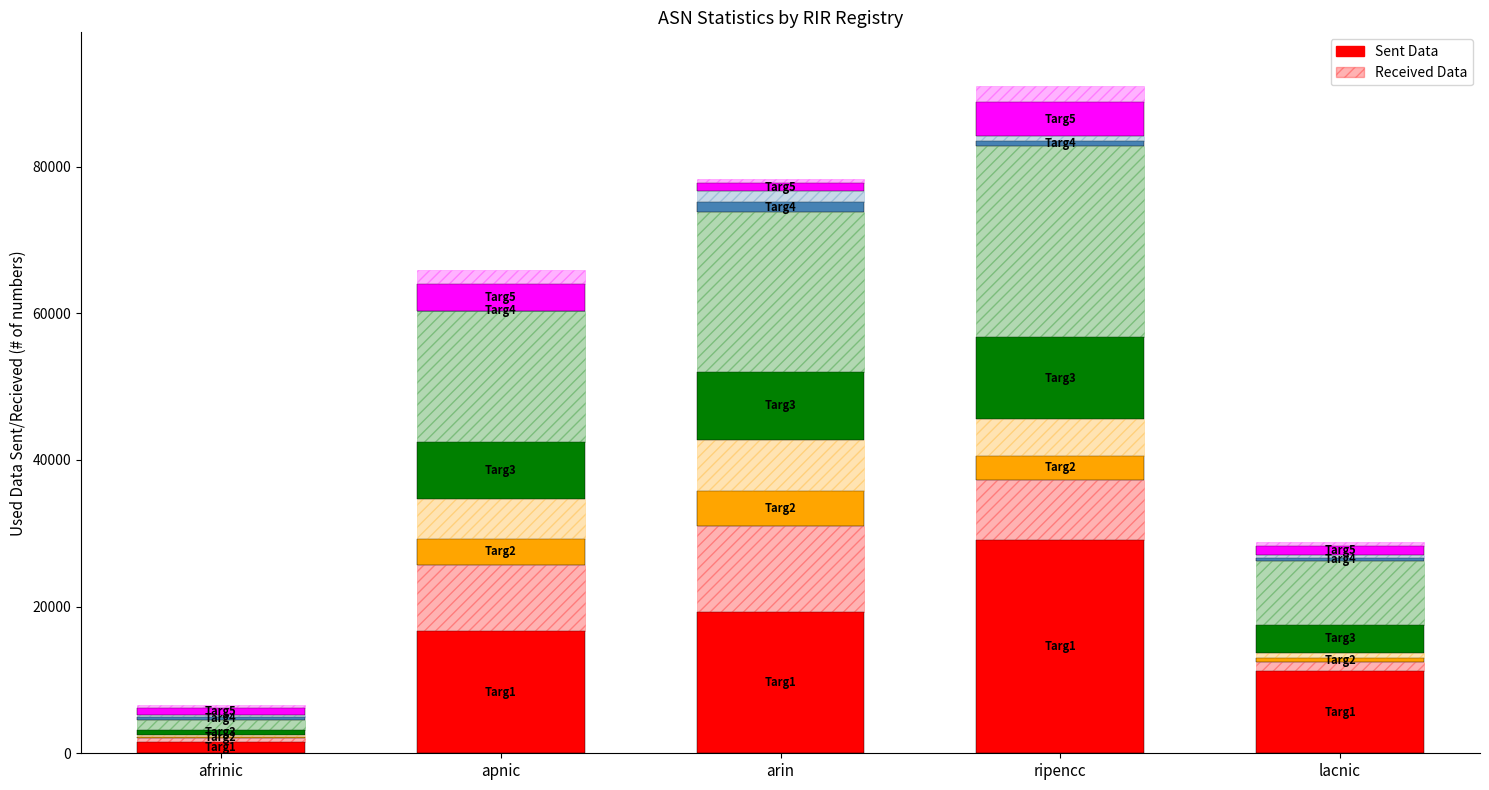

What is the value of the Targ1 Sent bar at the 2nd from the left?

16665